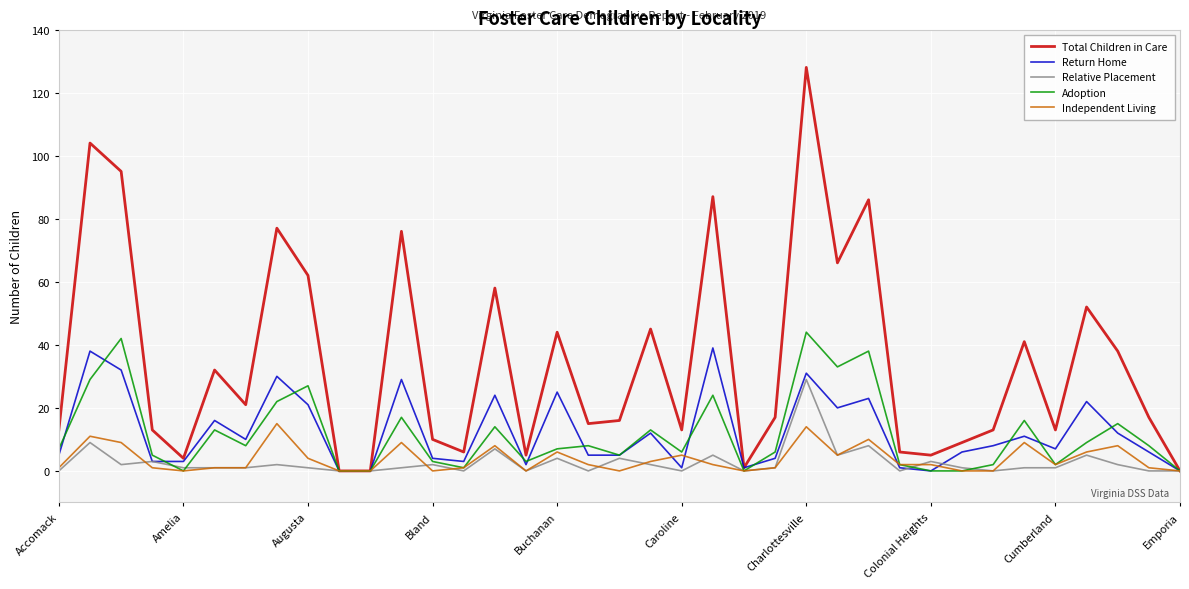

Which series has the largest total across all categories?

Total Children in Care